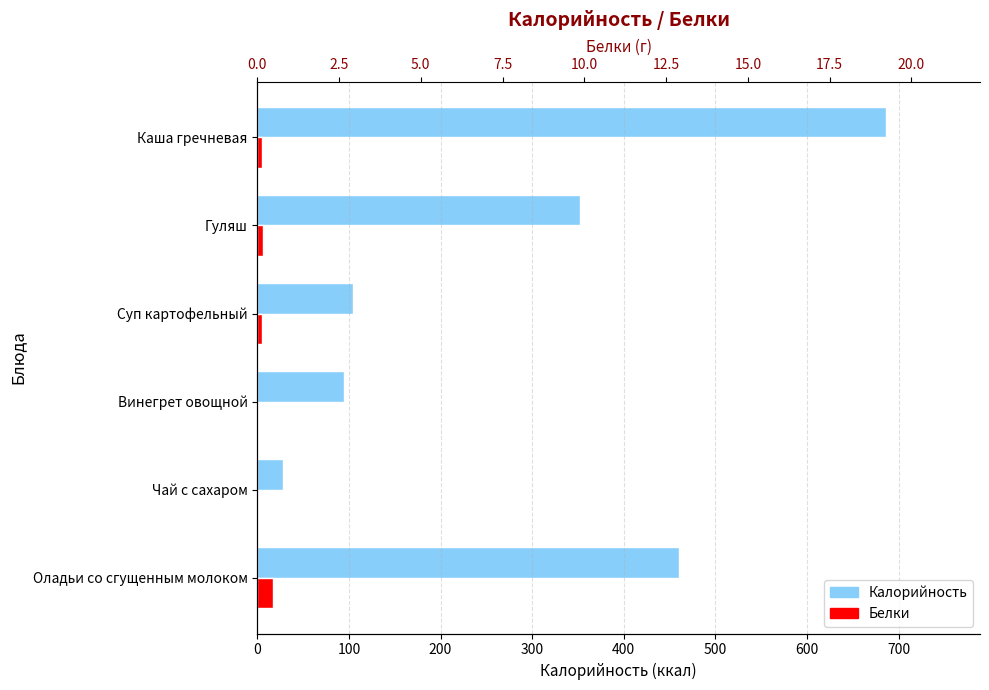

The value of Белки at Гуляш is 6.0. True or false?

True